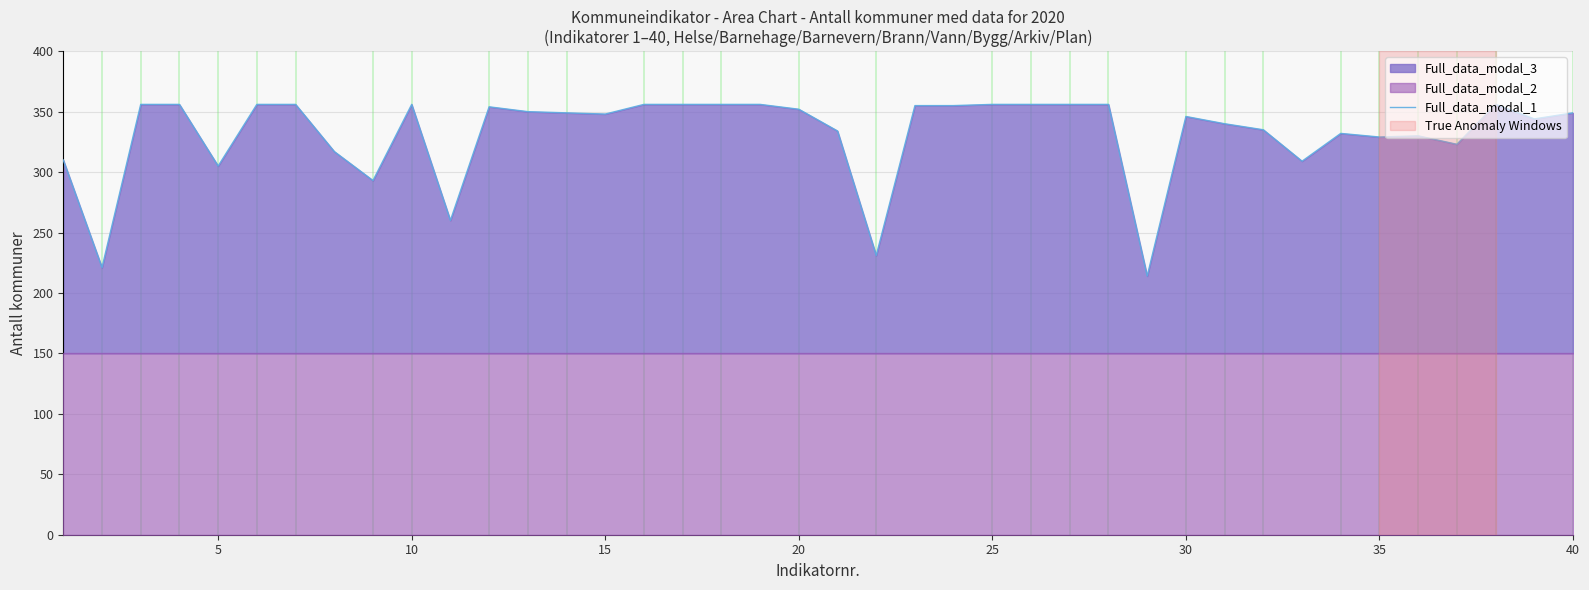

Is it true that the value at 15 is 82?

False